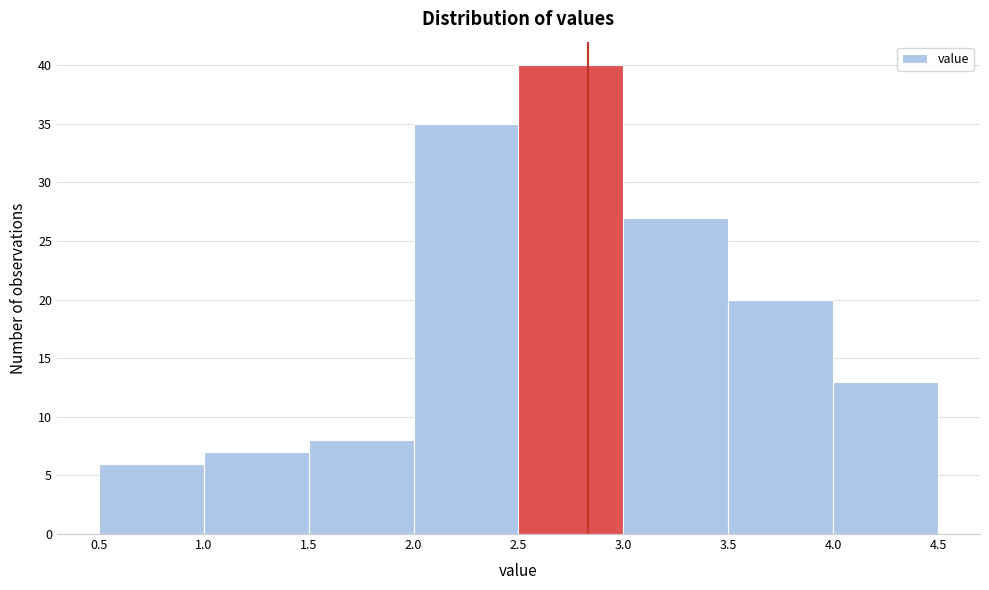

What is the height of the bar covering 1.5 to 2.0 on the x-axis? The values are not printed on the chart, so give them approximately, as read against the axis.

8